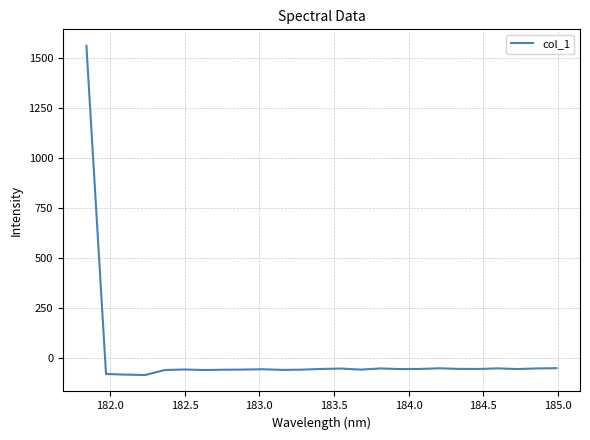

What is the difference between the maximum and minimum values?

1650.6